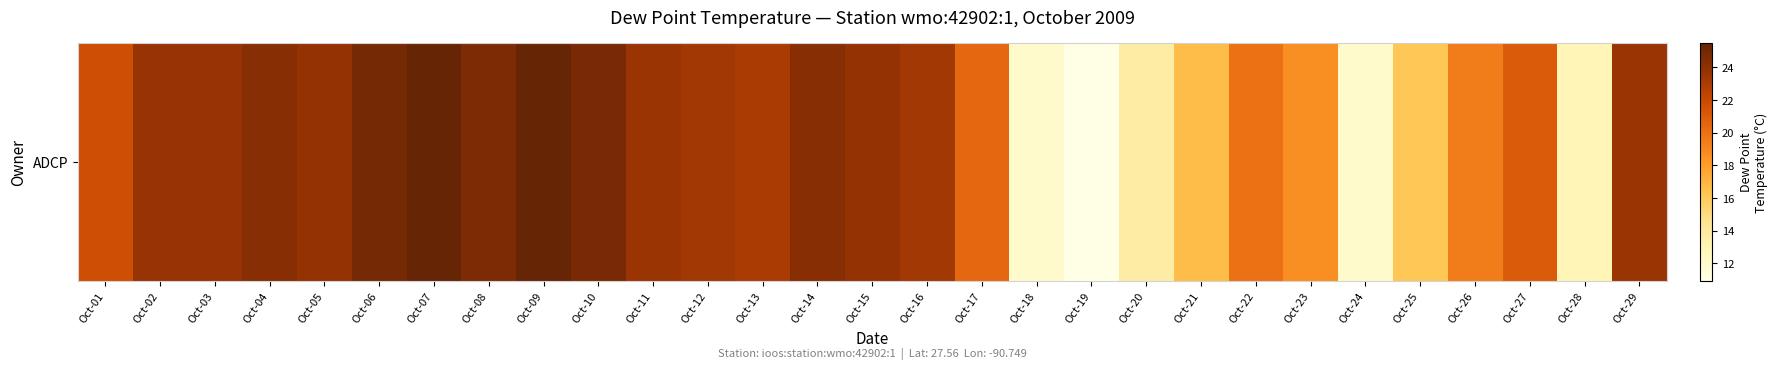

Which has a higher value, Oct-15 or Oct-20?

Oct-15